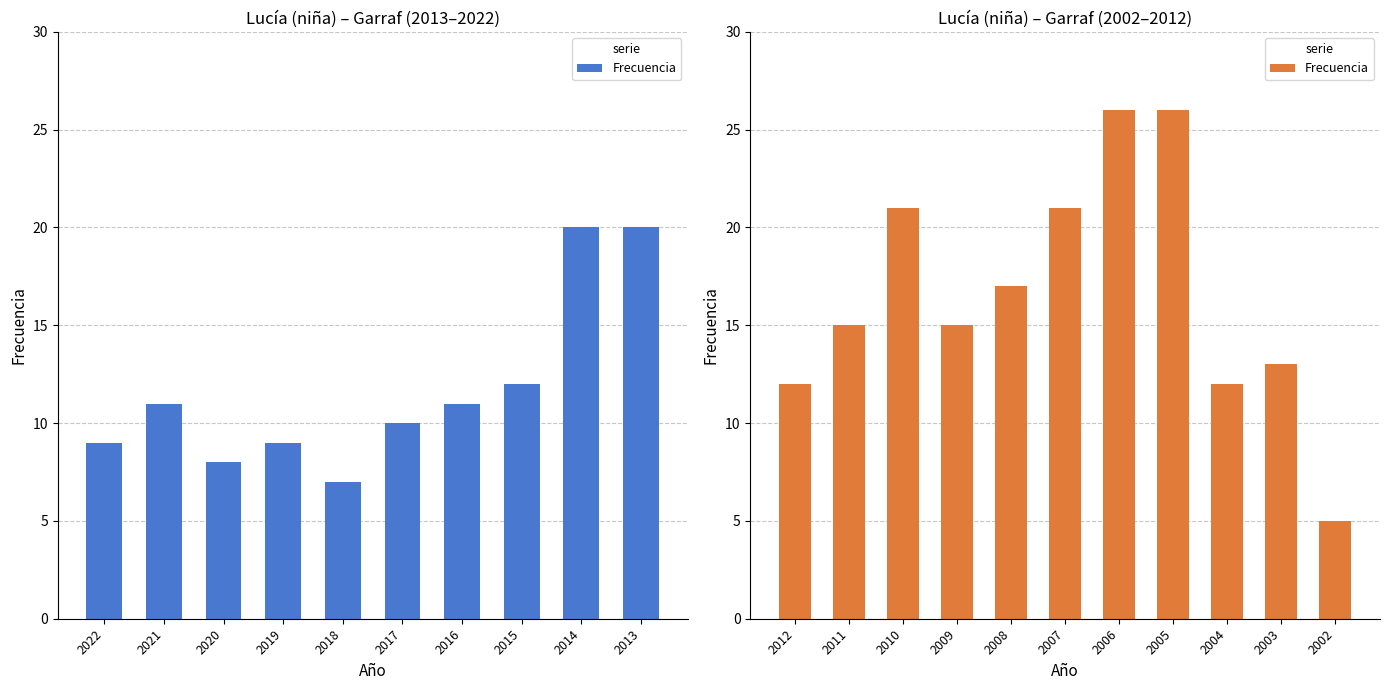

Count the number of data series in this chart.

1